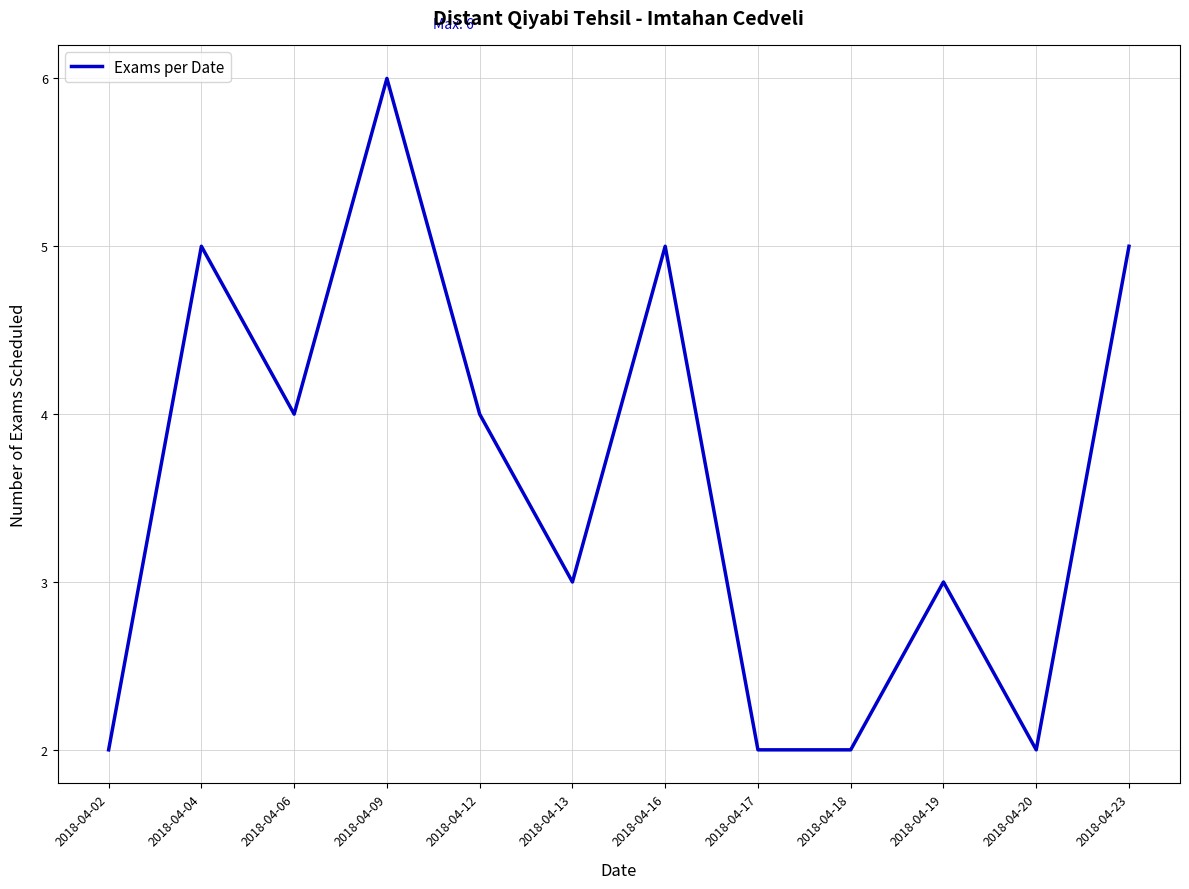

How many lines are shown in the chart?

1